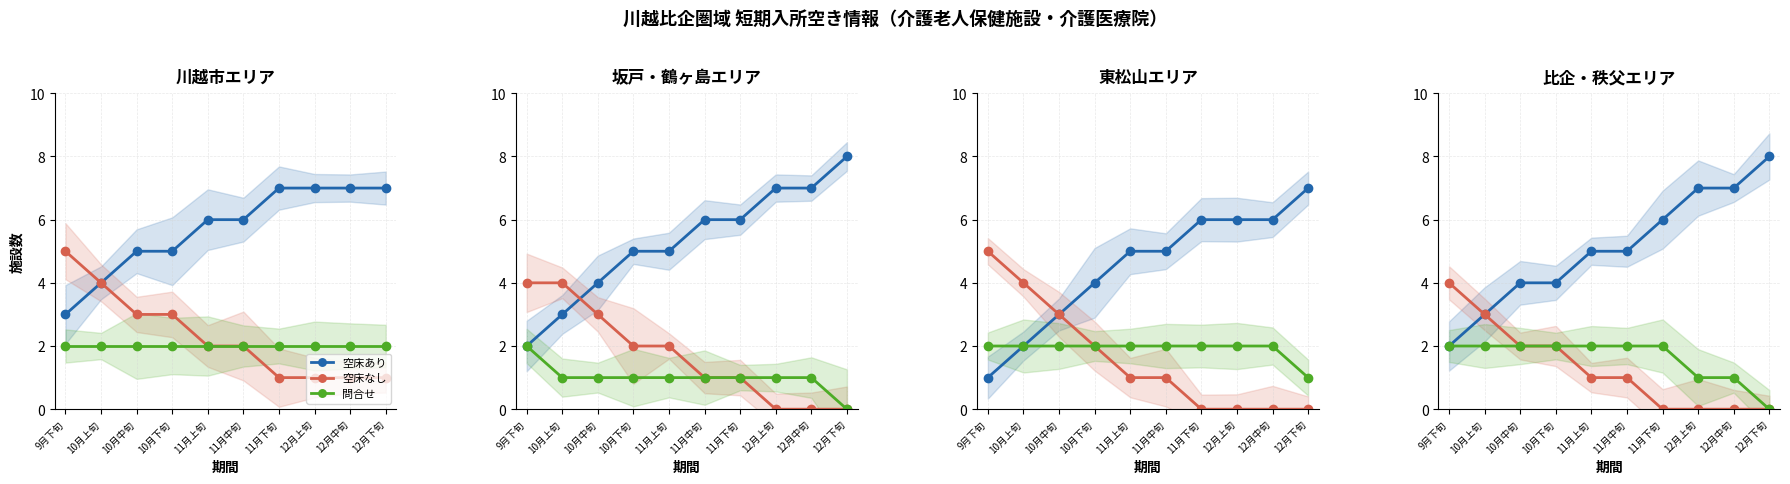

At which category does the chart reach its peak across all series?

12月下旬